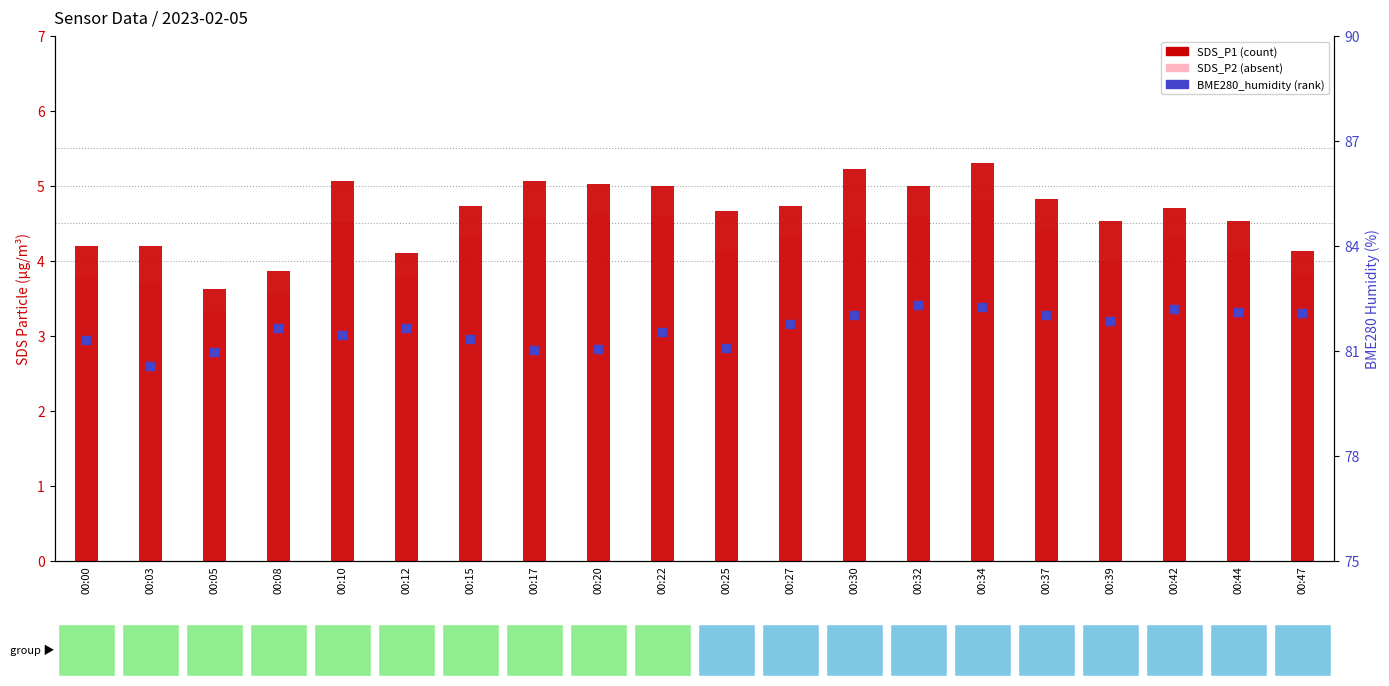

What is the total value across all series at 00:22?

91.1